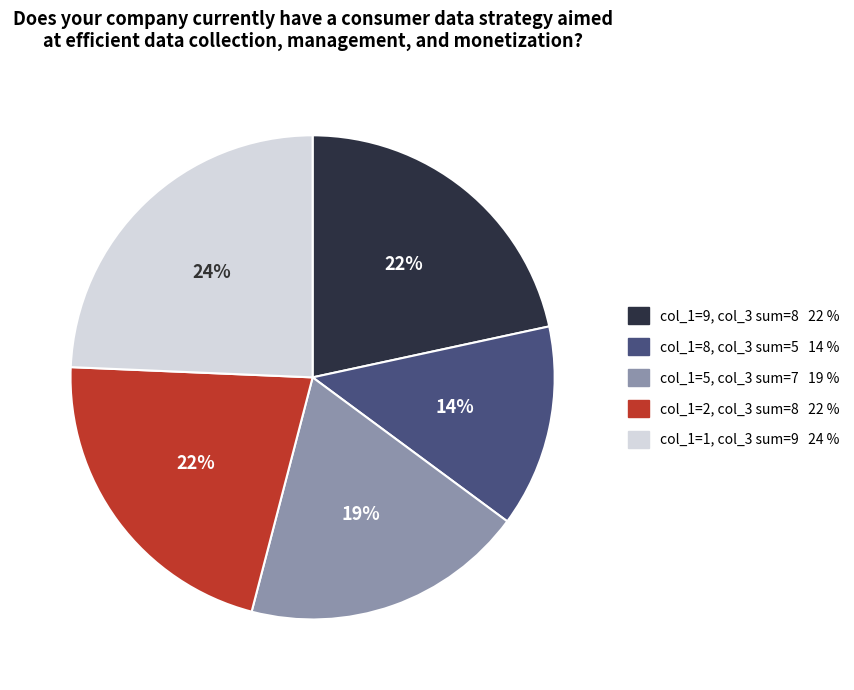

Does any single category account for the majority?

No